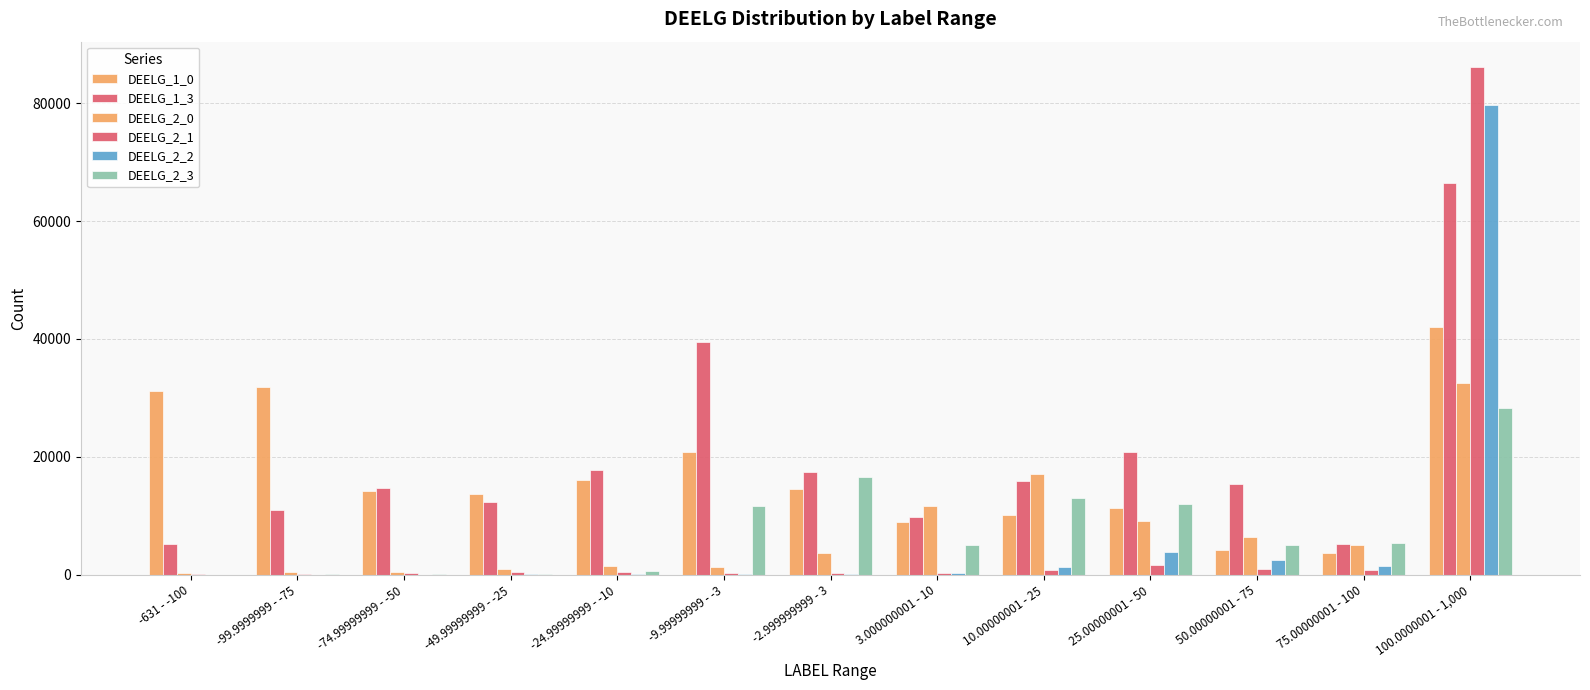

How many data points does each series have?

13